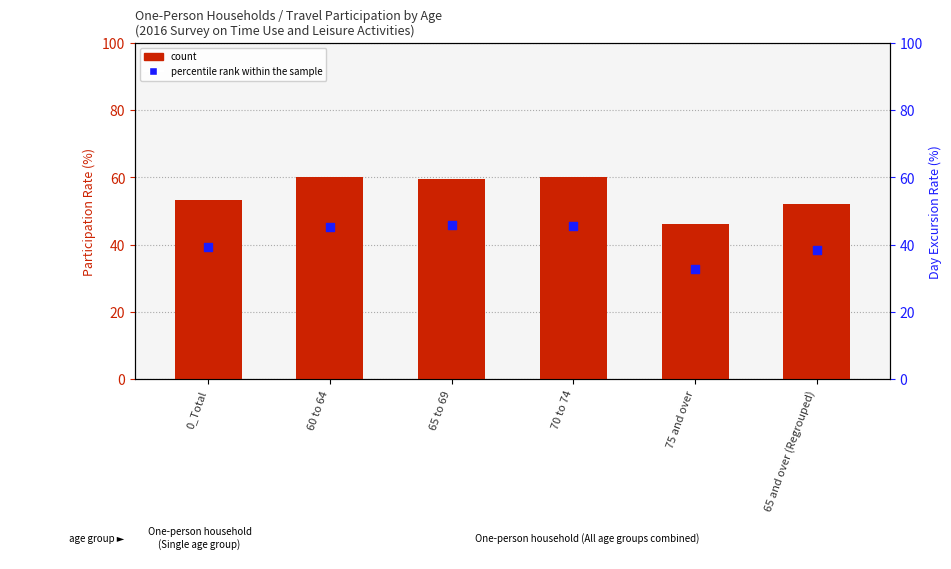

Is the value of count at 70 to 74 greater than the value of percentile rank within the sample at 0_Total?

Yes